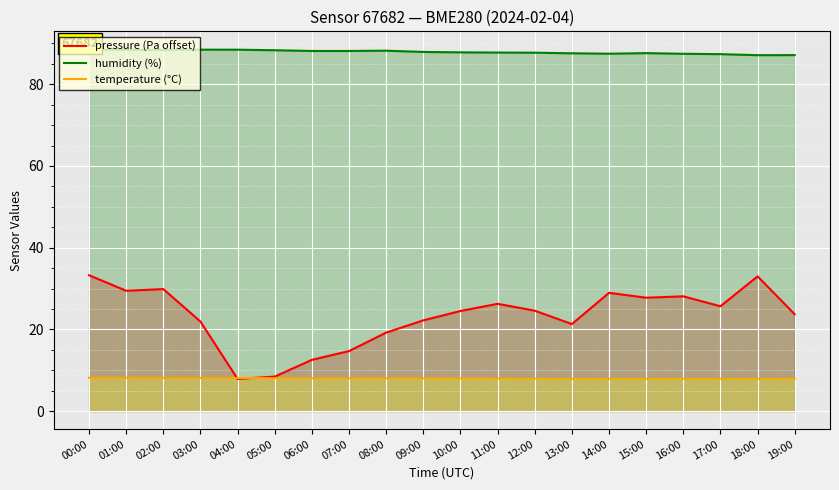

True or false: humidity (%) has a value of 88.2 at 08:00.

True